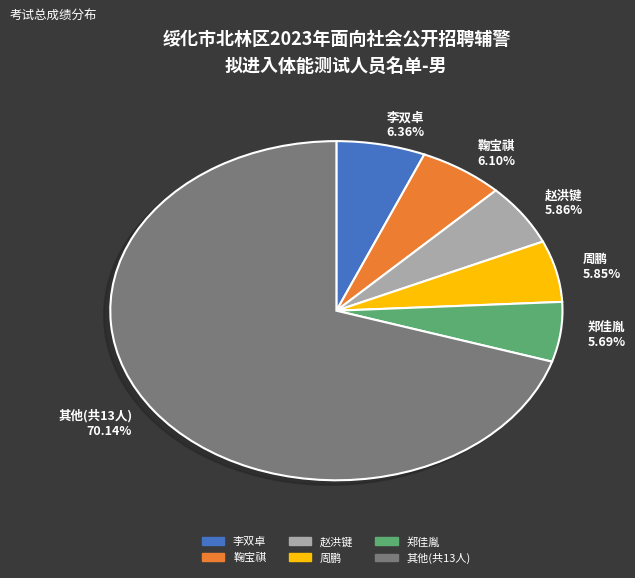

Which slice represents more than half of the pie?

其他(共13人) 70.14%